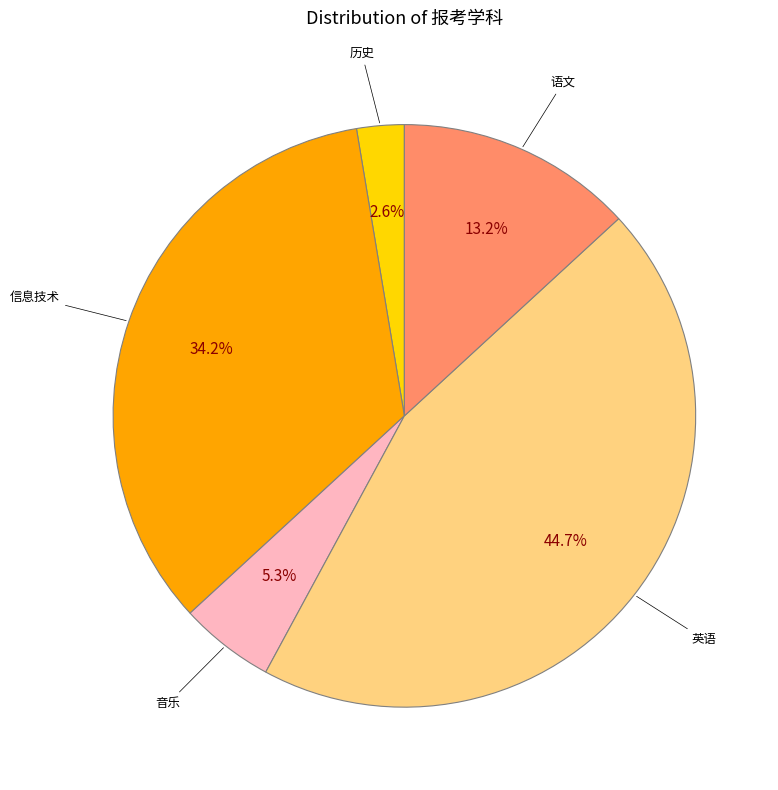

How many slices are in this pie chart?

5